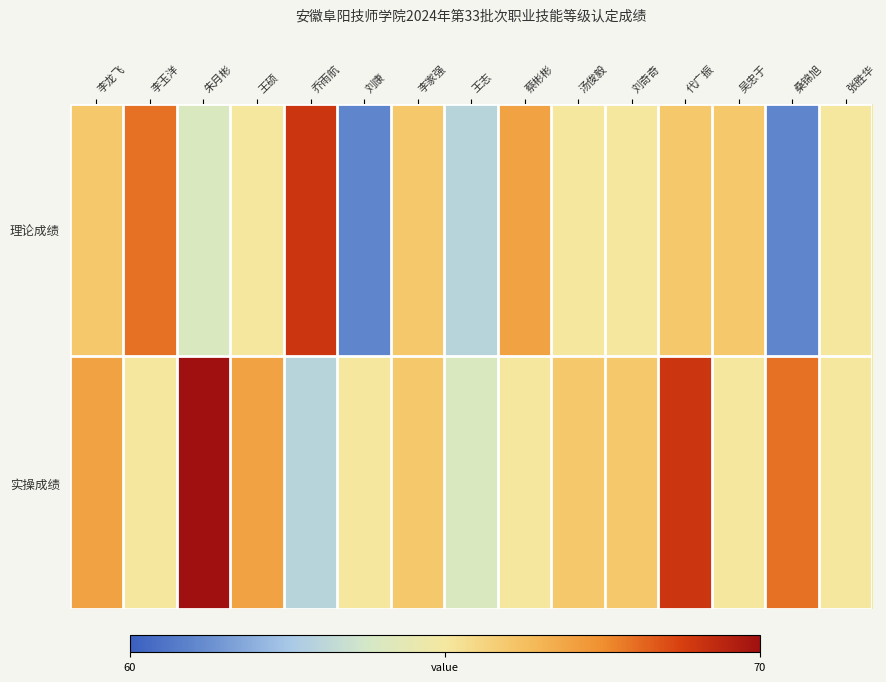

Between 李家强 and 吴忠于, which is larger?

李家强